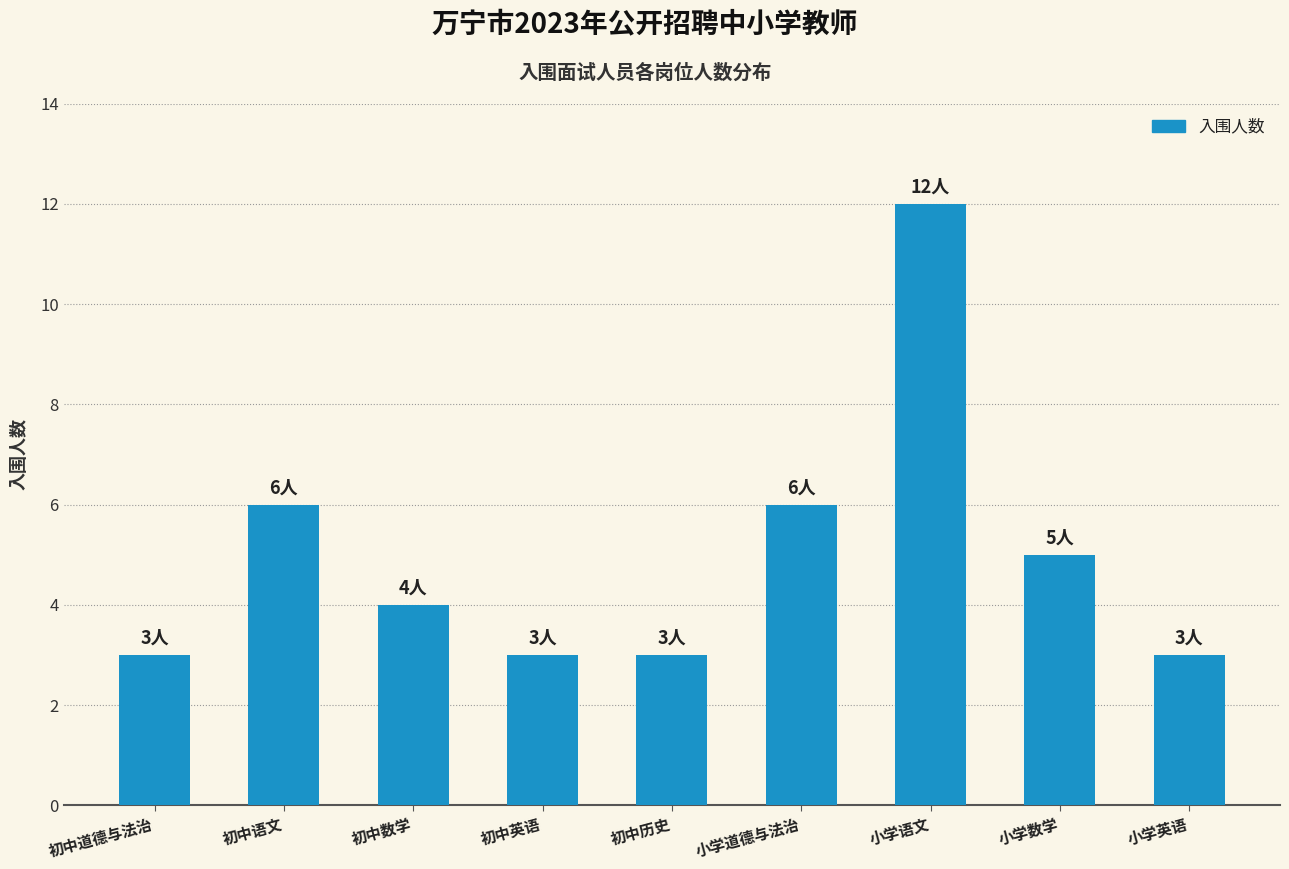

Reading right to left, extract all data points from this chart.

3	5	12	6	3	3	4	6	3